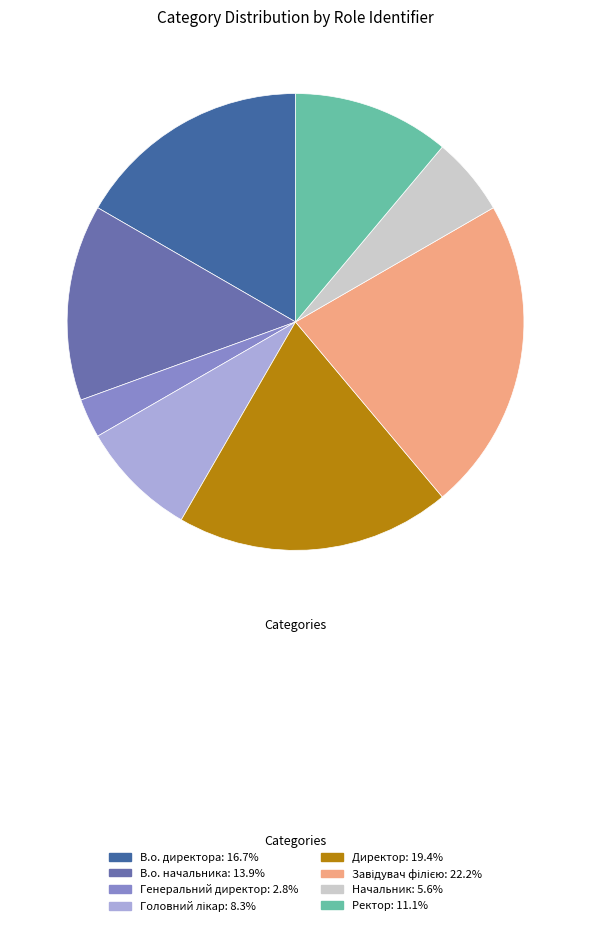

Between В.о. начальника and Начальник, which is larger?

В.о. начальника